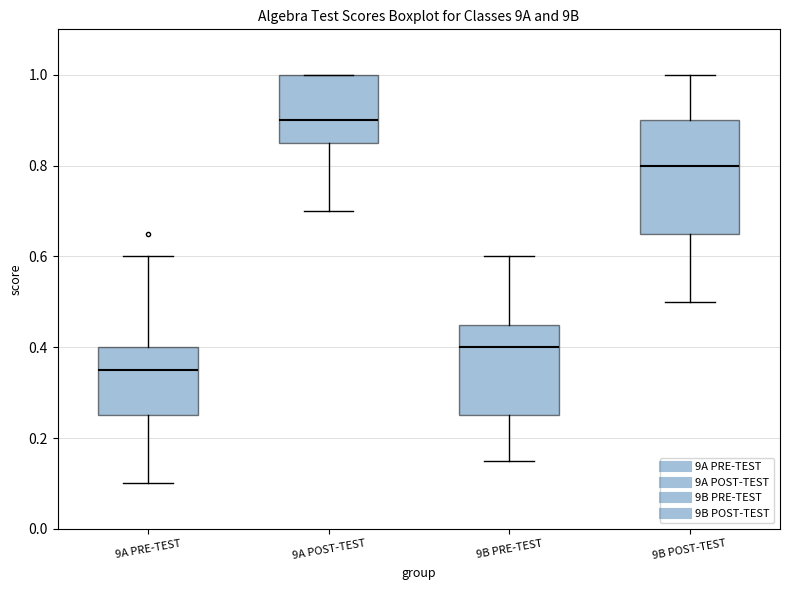

Reading left to right, read every box against the y-axis: the position of its median line, the range the box covers, and the ends of its whiskers. The values are not printed on the chart, so give them approximately, as read against the axis.

9A PRE-TEST: median 0.36, box 0.26 to 0.40, whiskers 0.10 to 0.60
9A POST-TEST: median 0.90, box 0.86 to 1.00, whiskers 0.70 to 1.00
9B PRE-TEST: median 0.40, box 0.26 to 0.46, whiskers 0.16 to 0.60
9B POST-TEST: median 0.80, box 0.66 to 0.90, whiskers 0.50 to 1.00